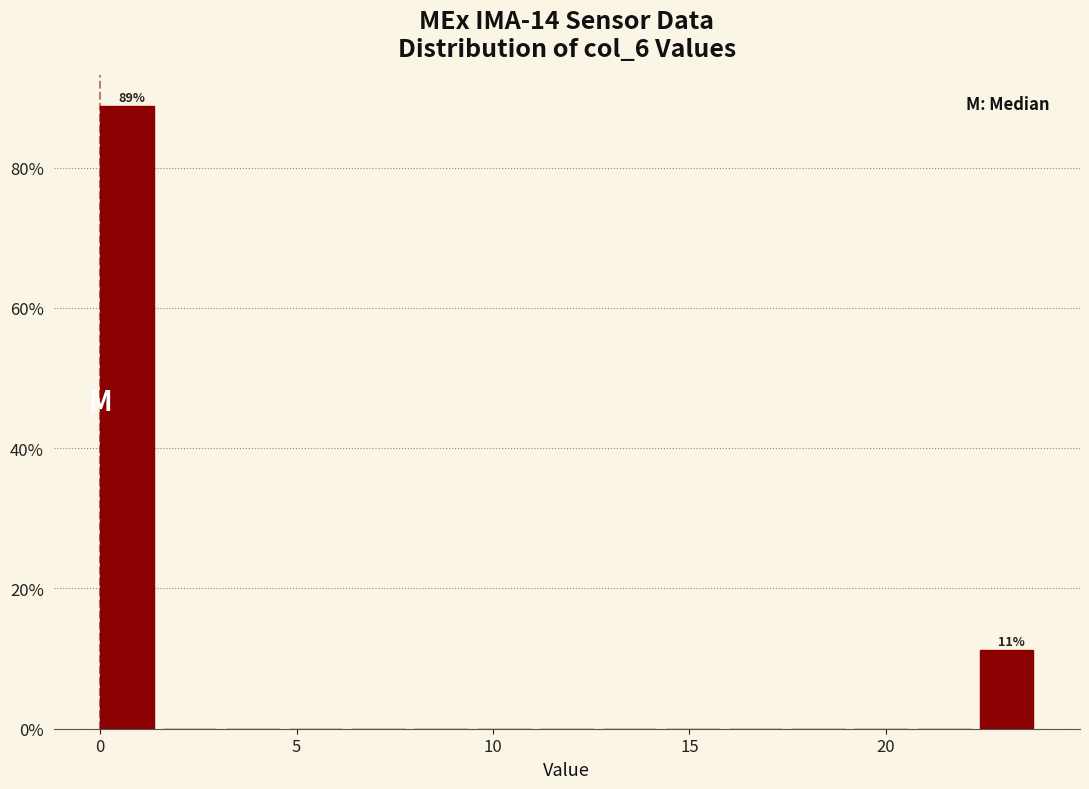

Read against the x-axis, roughly where is the centre of the tallest bar?

0.5